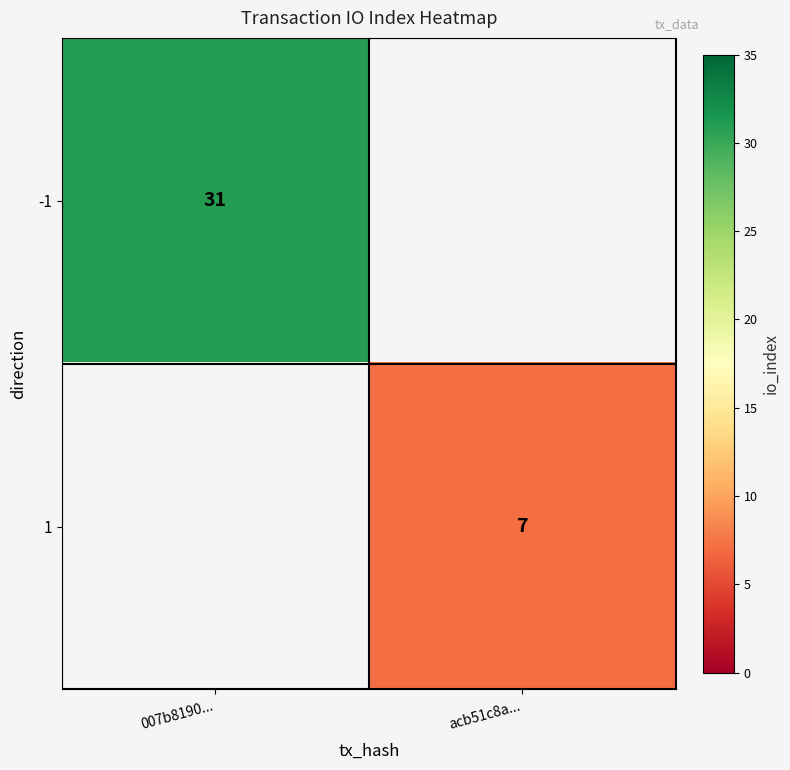

The -1 series shows 43 at 007b8190.... True or false?

False